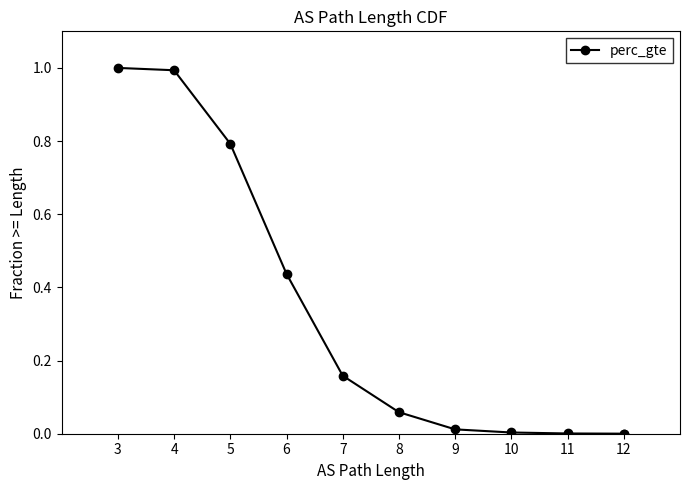

Count the number of values greater than 0.

10